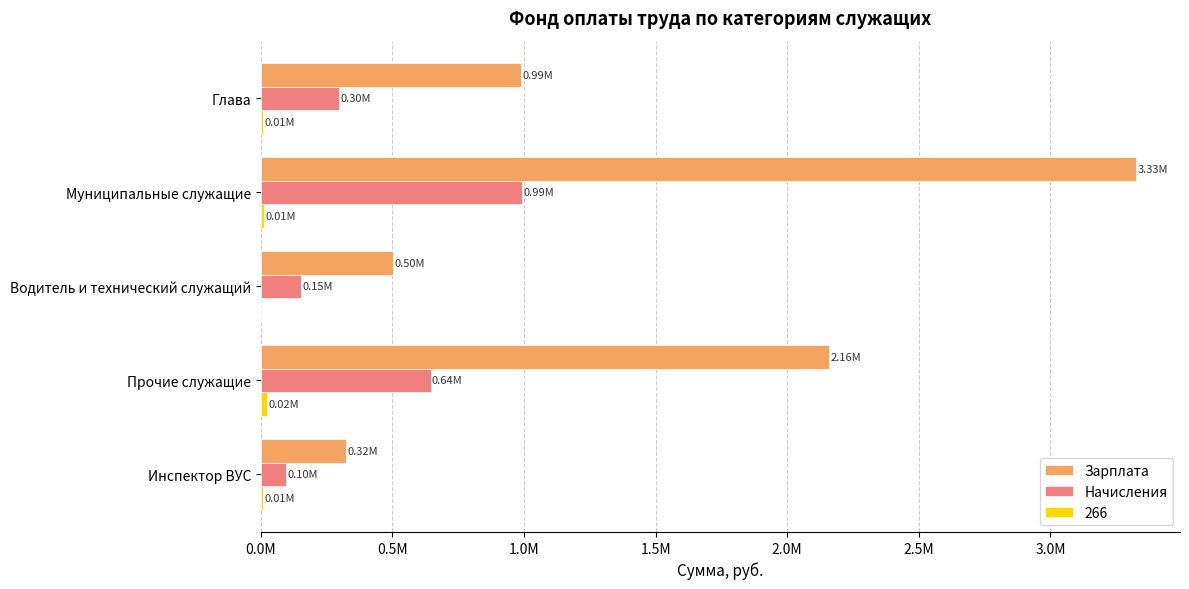

What is the difference between the maximum and minimum values in the Начисления series?

896232.8